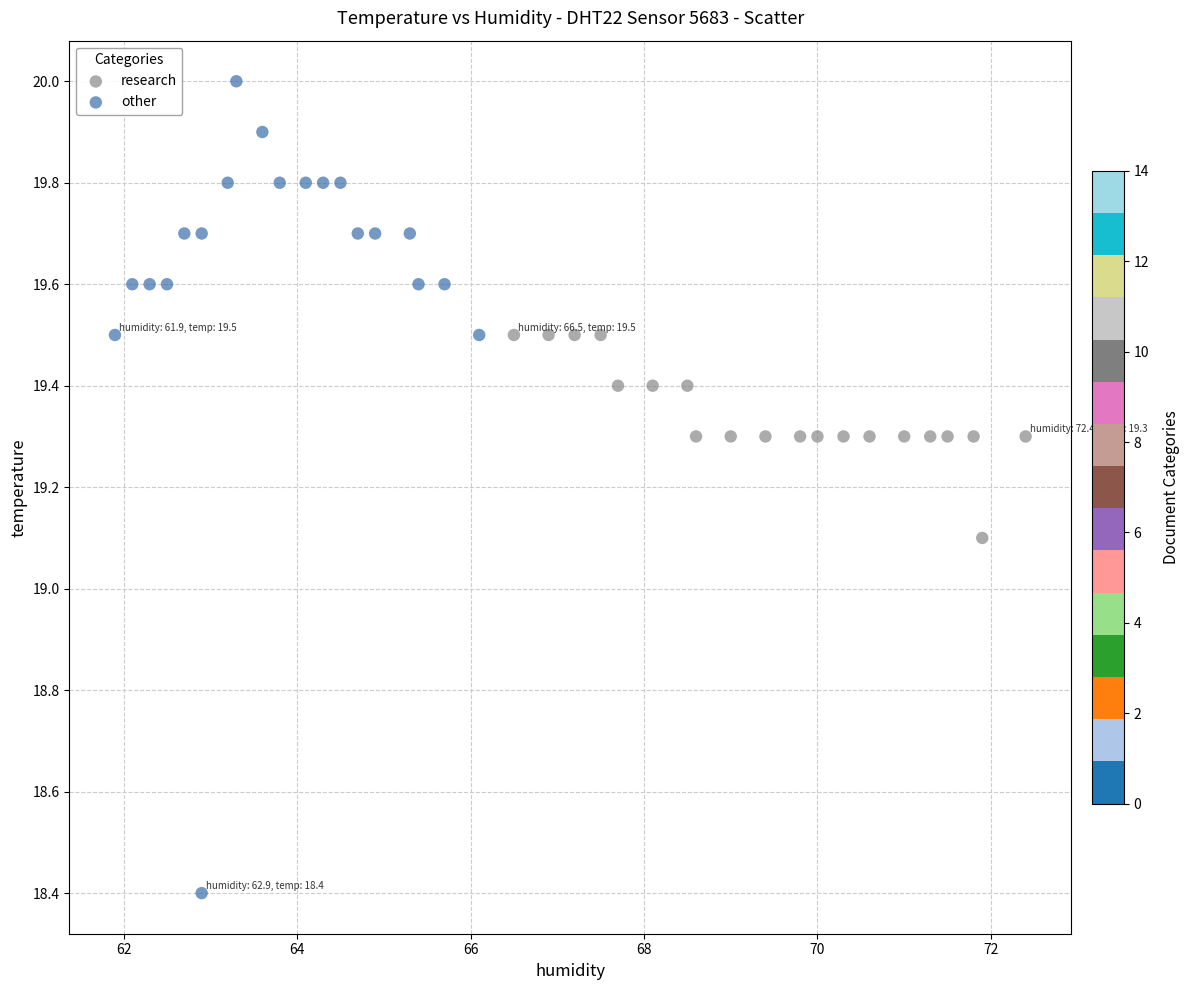

Which series reaches the minimum Y coordinate?

other